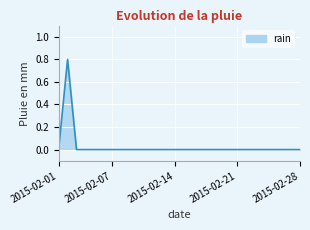

What is the difference between the maximum and minimum values?

0.8